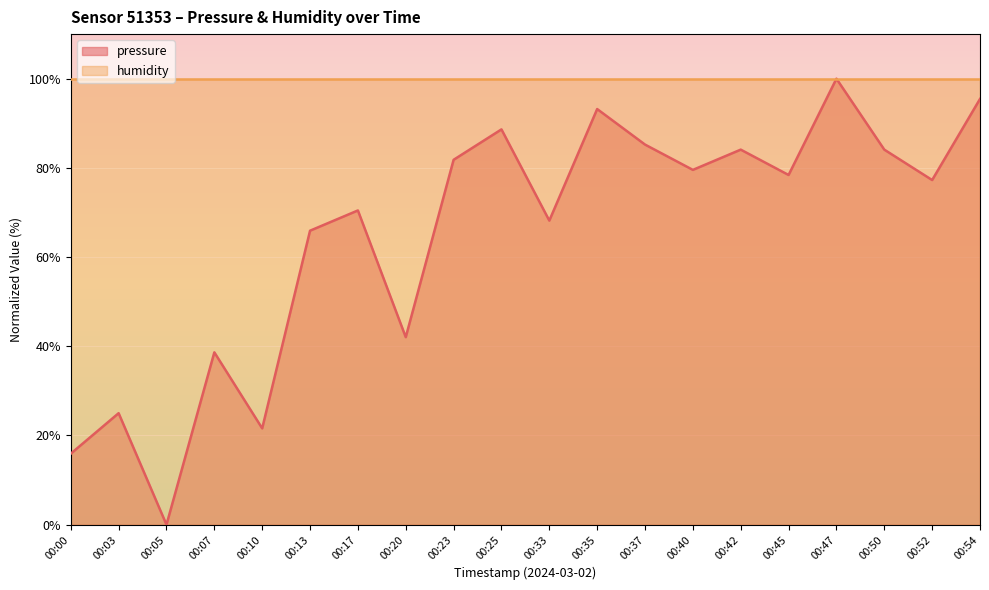

Is it true that the value at 00:33 is 68.2?

True